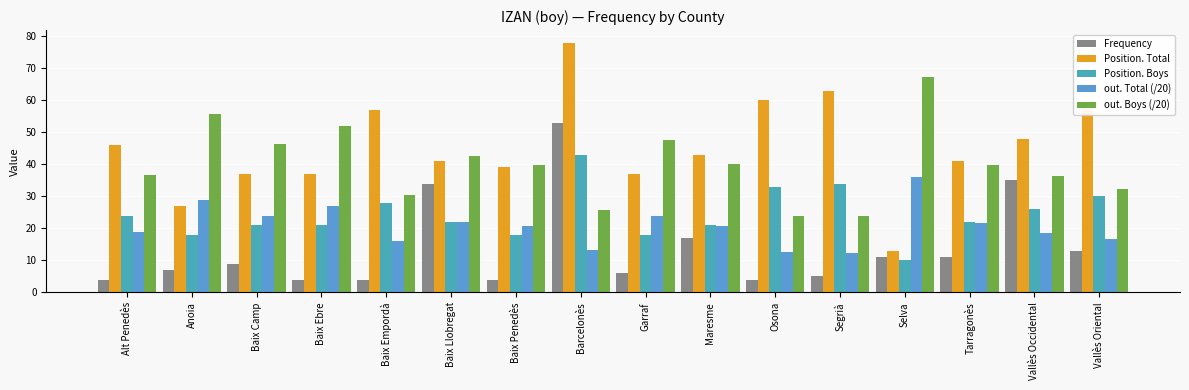

What is the difference between the Position. Boys values at Vallès Oriental and Selva?

20.0